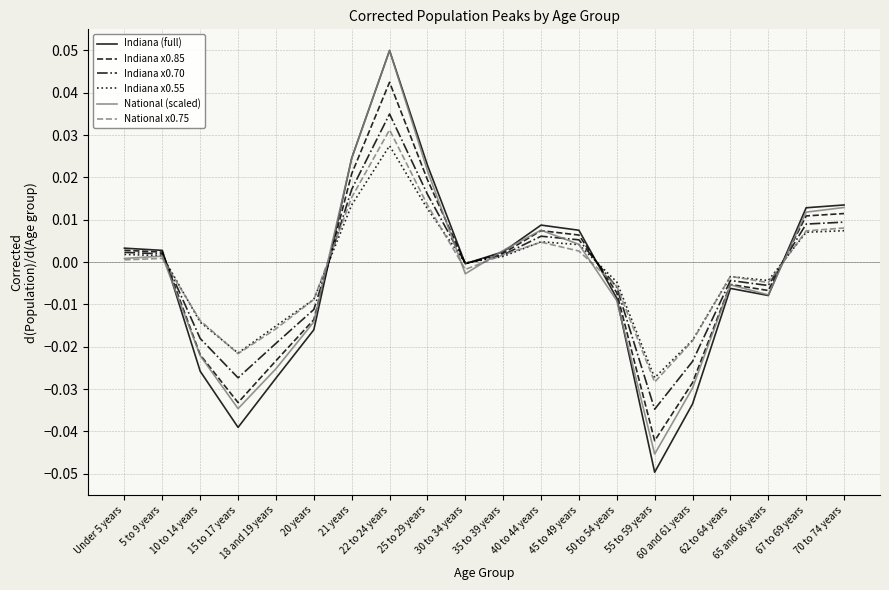

Is the value of Indiana (full) at 10 to 14 years greater than the value of Indiana x0.70 at 45 to 49 years?

No